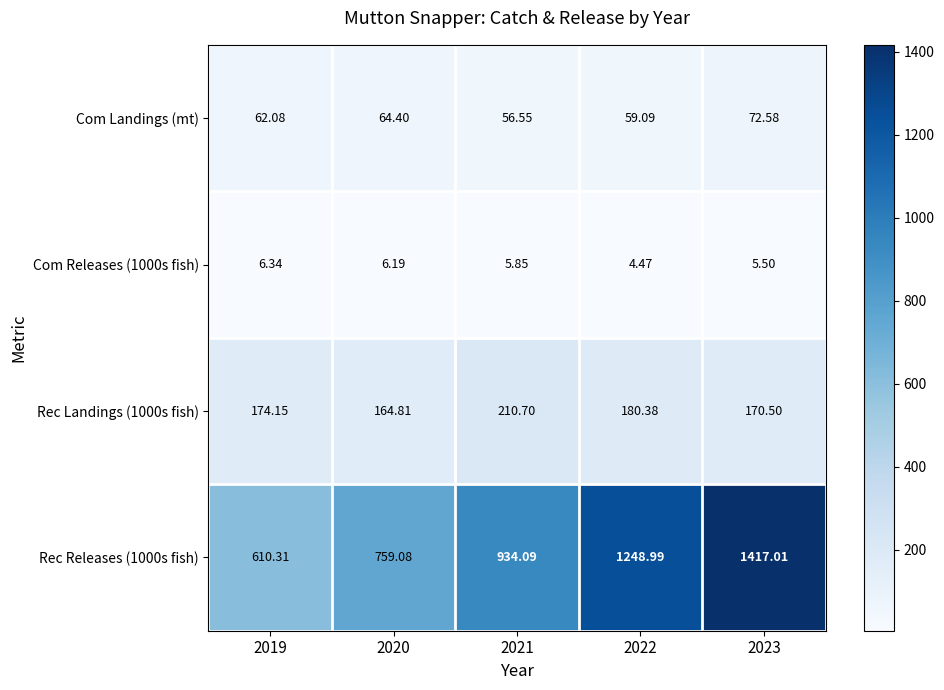

Is the value of Com Landings (mt) at 2023 greater than the value of Com Releases (1000s fish) at 2022?

Yes